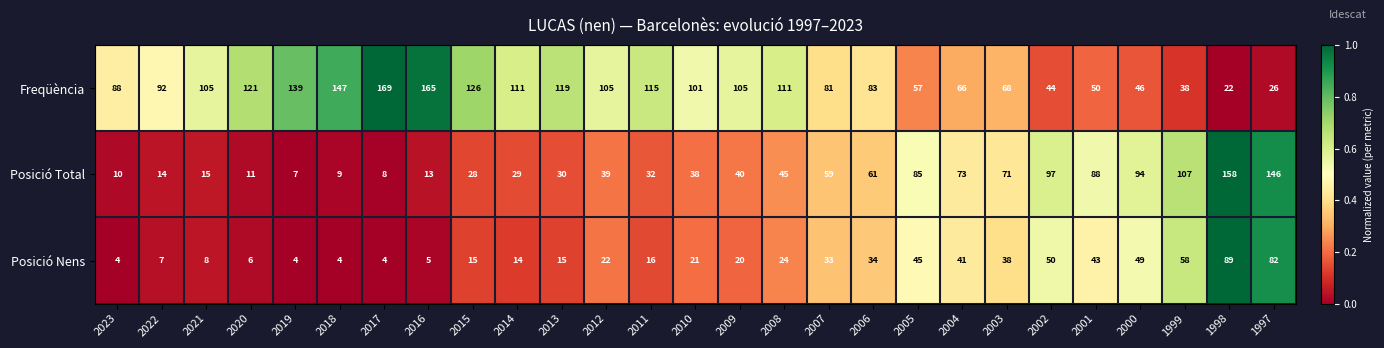

What is the total value across all series at 2013?

164